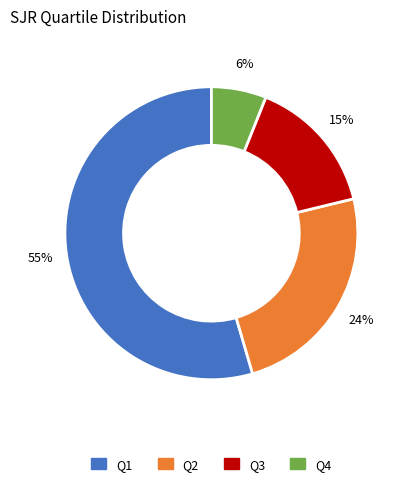

Which slice represents more than half of the pie?

Q1